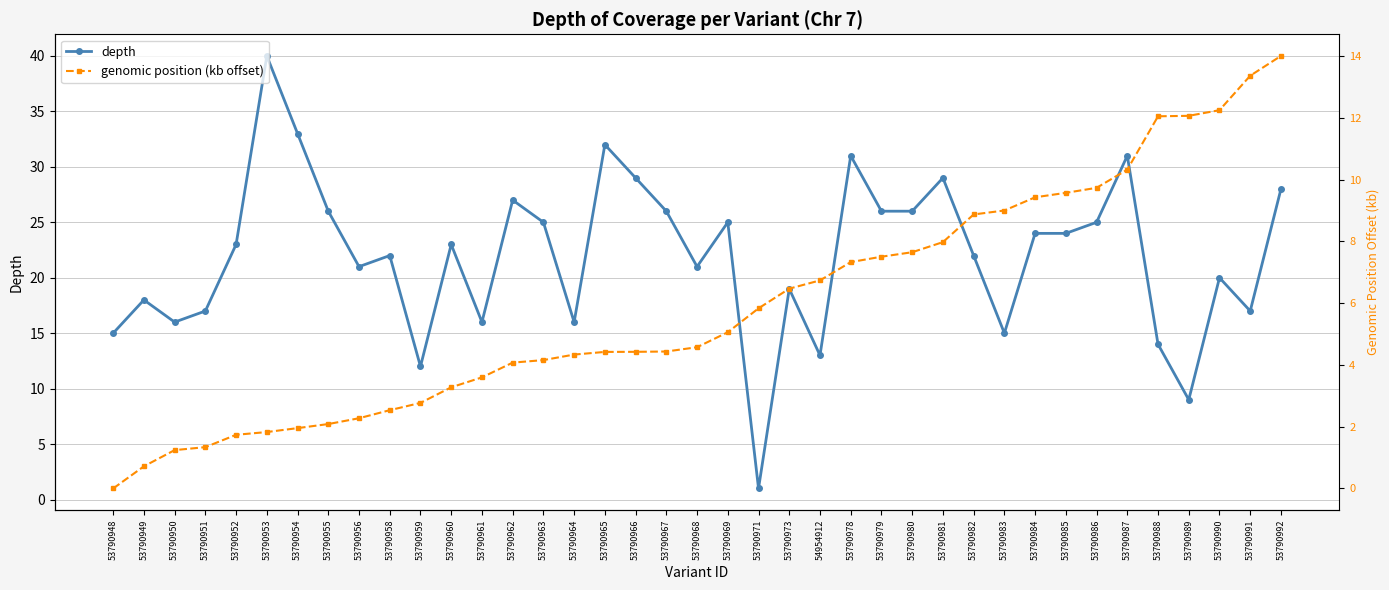

After their last crossing, which series has the higher values: genomic position (kb offset) or depth?

depth